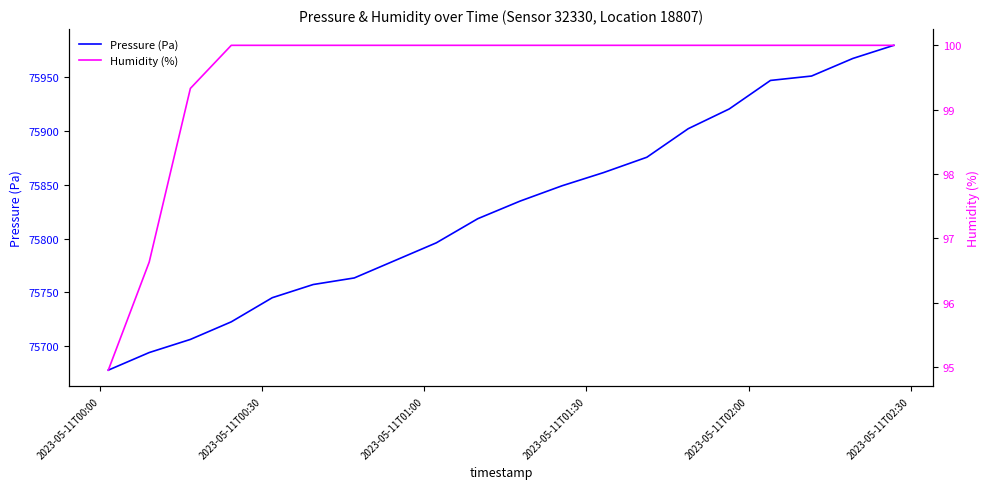

What is the highest value of the Pressure (Pa) series?

75979.8